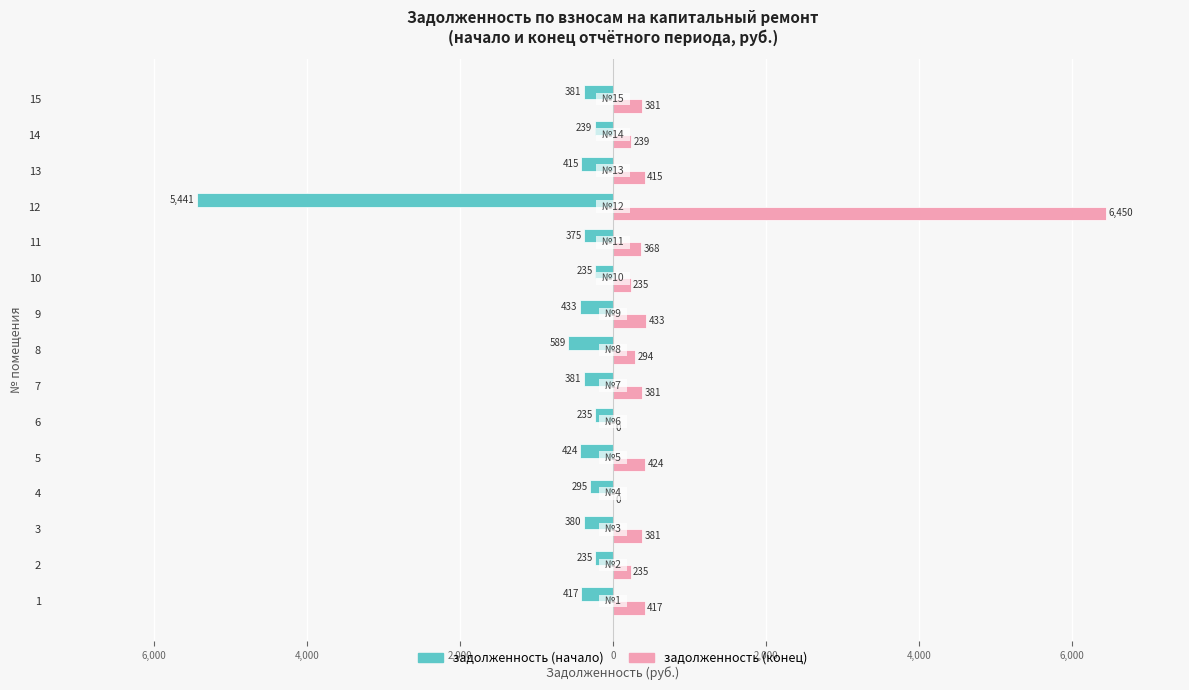

Is it true that задолженность (конец) equals 371.2 at 14?

False